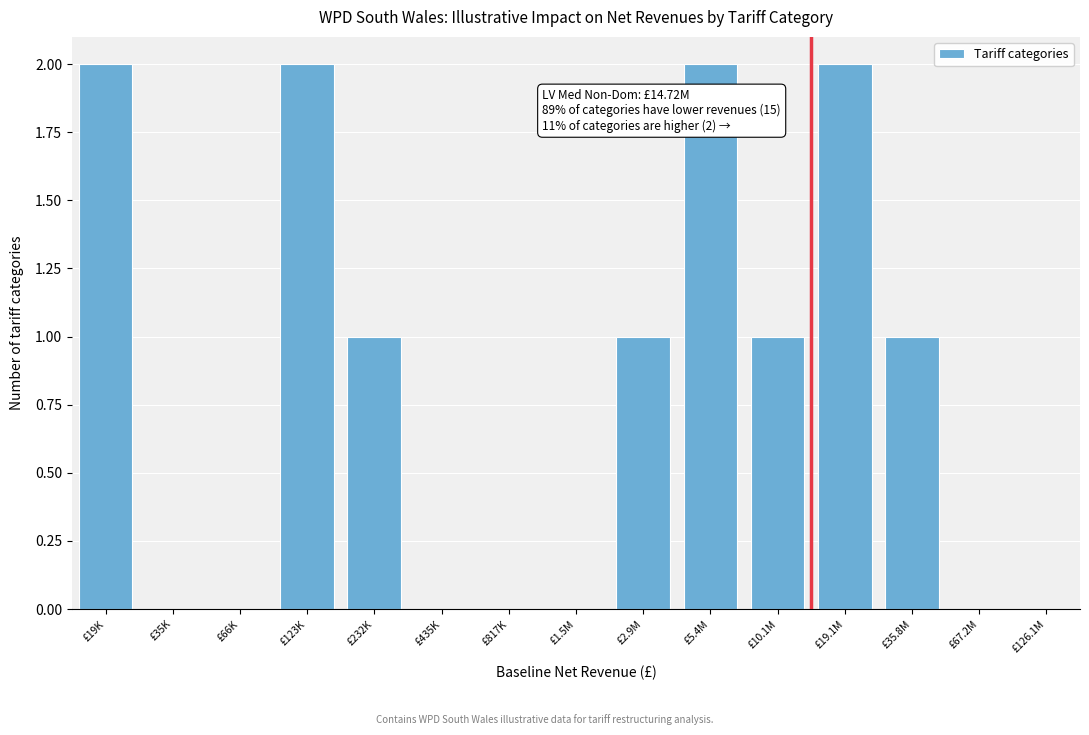

Reading right to left, transcribe all the data shown in this chart.

£67.2M=0	£35.8M=1	£19.1M=2	£10.1M=1	£5.4M=2	£2.9M=1	£1.5M=0	£817K=0	£435K=0	£232K=1	£123K=2	£66K=0	£35K=0	£19K=2